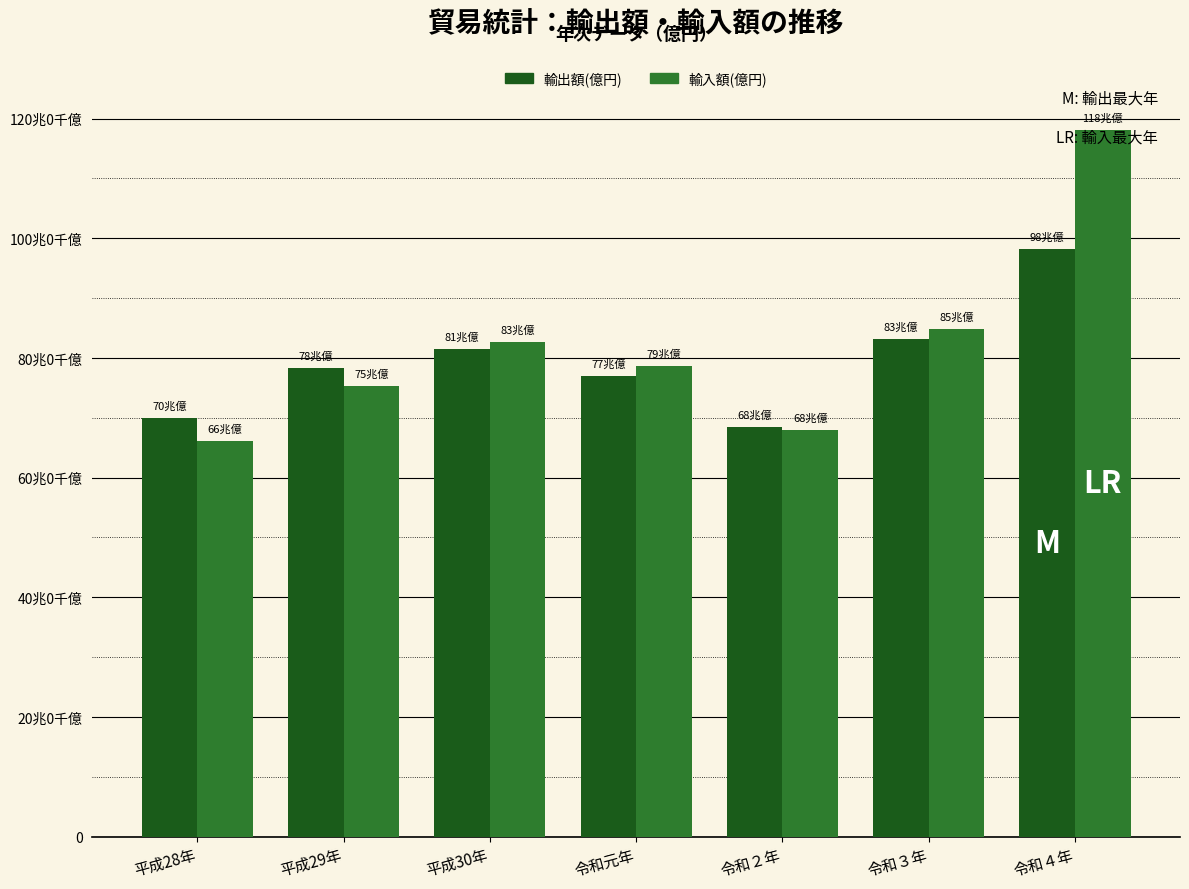

What are all the series names shown in the legend?

輸出額(億円), 輸入額(億円)